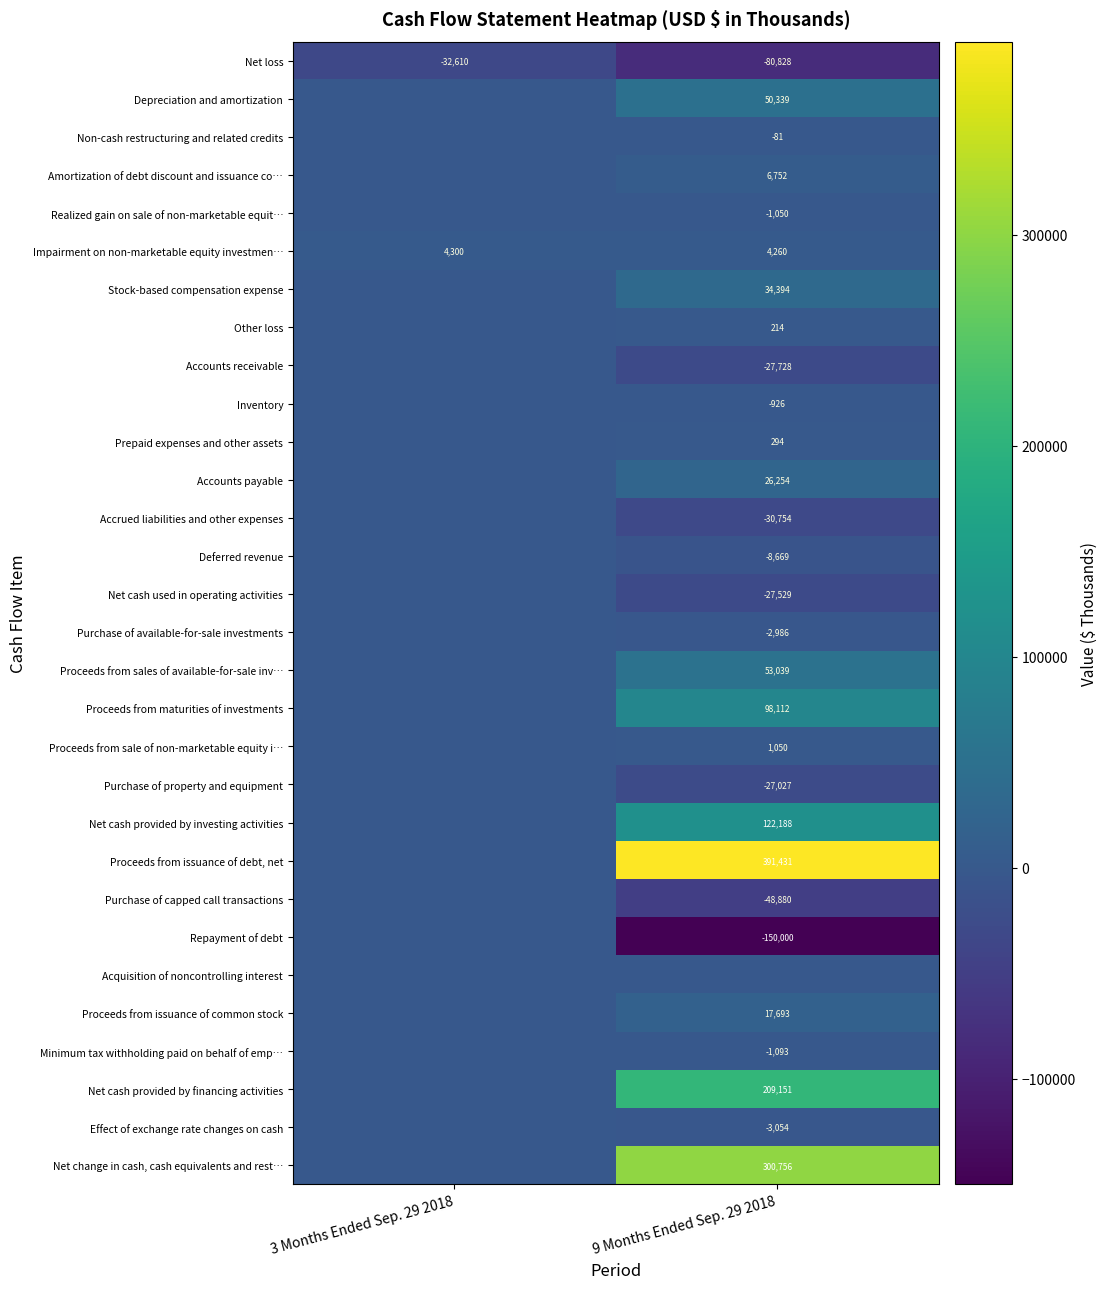

How many categories are shown in the chart?

2